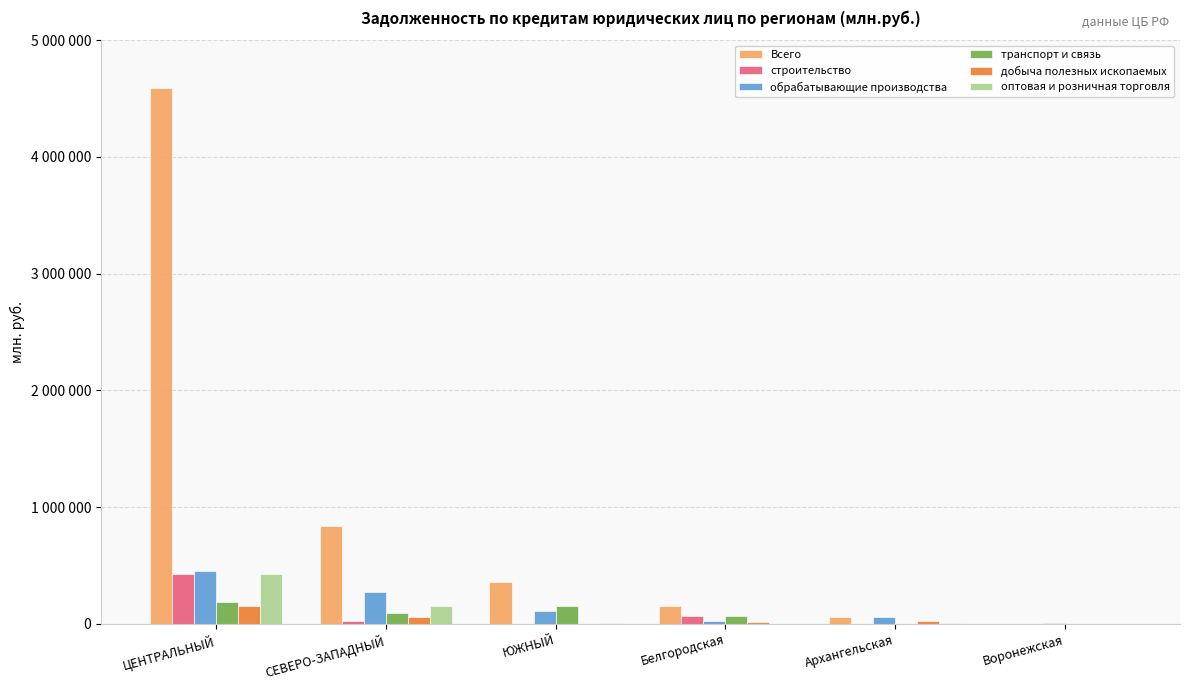

Are the bars horizontal?

No